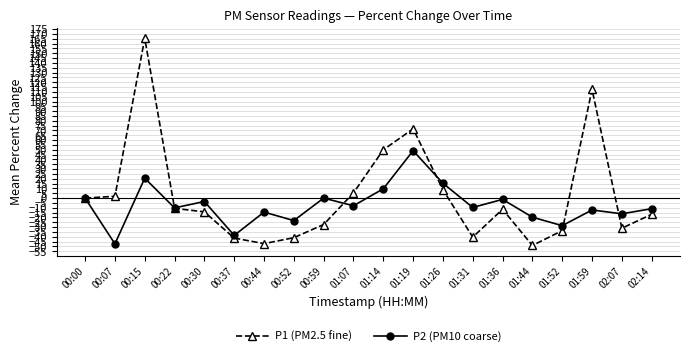

What is the sum of the P2 (PM10 coarse) values at 01:31 and 00:15?

11.0